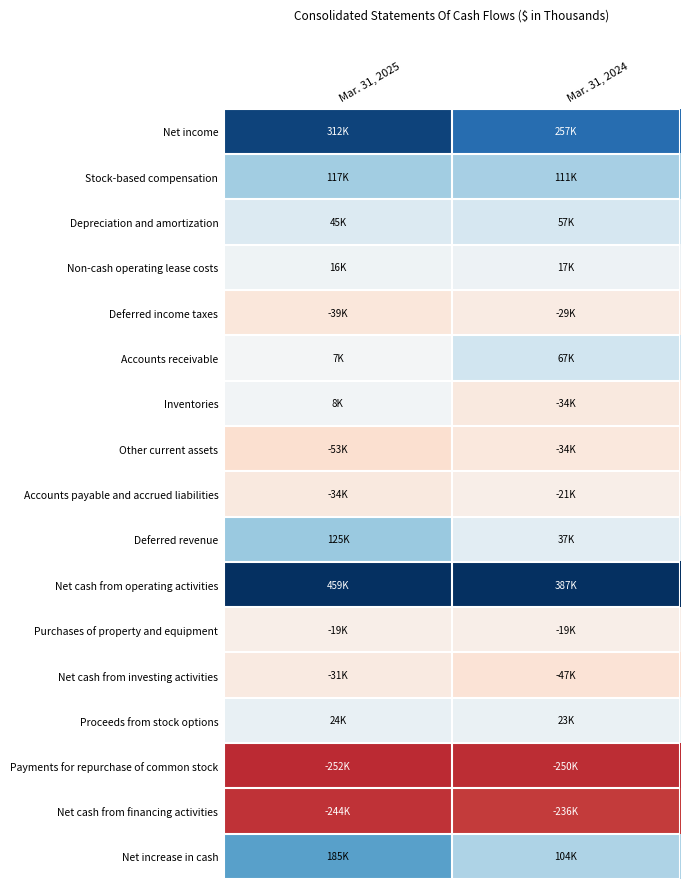

Reading left to right, transcribe all the data shown in this chart.

Net income: Mar. 31, 2025=311975	Mar. 31, 2024=257403
Stock-based compensation: Mar. 31, 2025=116792	Mar. 31, 2024=111143
Depreciation and amortization: Mar. 31, 2025=45137	Mar. 31, 2024=57284
Non-cash operating lease costs: Mar. 31, 2025=15792	Mar. 31, 2024=16596
Deferred income taxes: Mar. 31, 2025=-39212	Mar. 31, 2024=-28935
Accounts receivable: Mar. 31, 2025=7275	Mar. 31, 2024=66569
Inventories: Mar. 31, 2025=8498	Mar. 31, 2024=-33886
Other current assets: Mar. 31, 2025=-53457	Mar. 31, 2024=-34398
Accounts payable and accrued liabilities: Mar. 31, 2025=-33844	Mar. 31, 2024=-20930
Deferred revenue: Mar. 31, 2025=124640	Mar. 31, 2024=36855
Net cash from operating activities: Mar. 31, 2025=459379	Mar. 31, 2024=386955
Purchases of property and equipment: Mar. 31, 2025=-18576	Mar. 31, 2024=-18503
Net cash from investing activities: Mar. 31, 2025=-30576	Mar. 31, 2024=-47022
Proceeds from stock options: Mar. 31, 2025=23871	Mar. 31, 2024=22557
Payments for repurchase of common stock: Mar. 31, 2025=-252068	Mar. 31, 2024=-250029
Net cash from financing activities: Mar. 31, 2025=-244280	Mar. 31, 2024=-236139
Net increase in cash: Mar. 31, 2025=184523	Mar. 31, 2024=103794